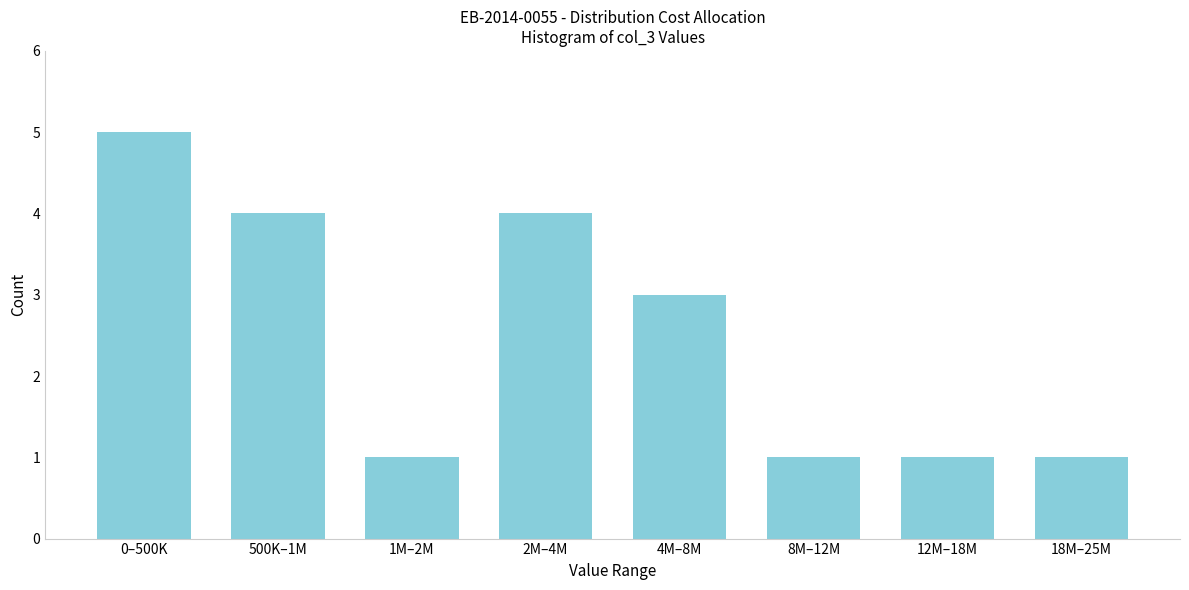

Reading left to right, list all the values displayed in this chart.

5	4	1	4	3	1	1	1